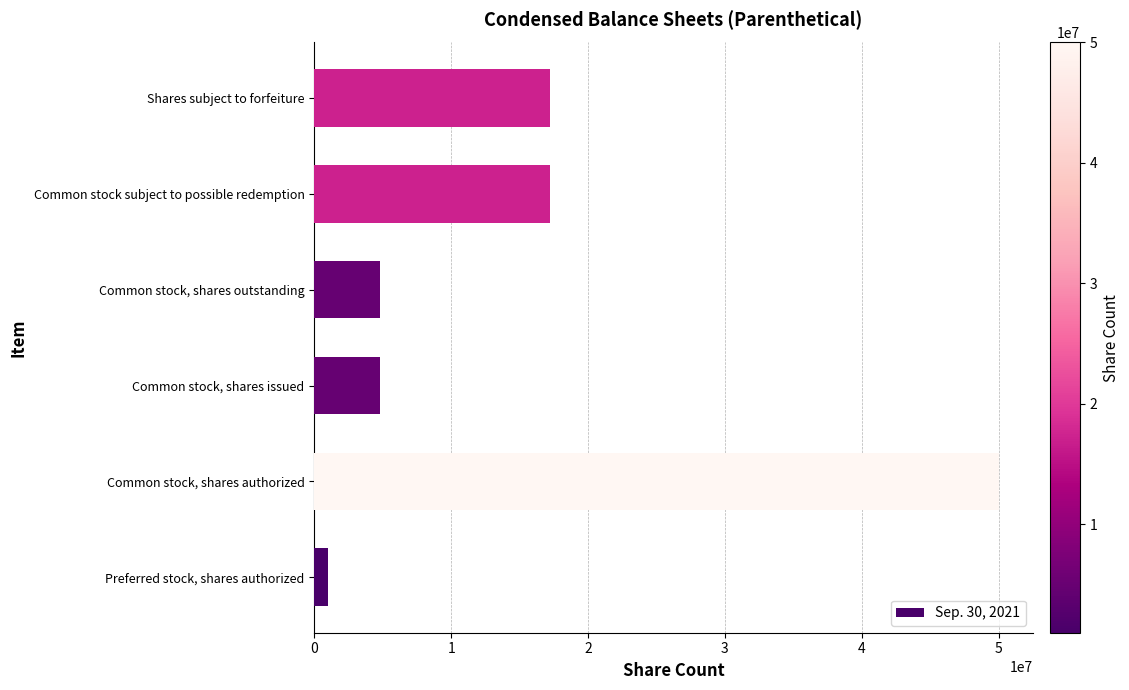

What is the minimum value shown in the chart?

1000000